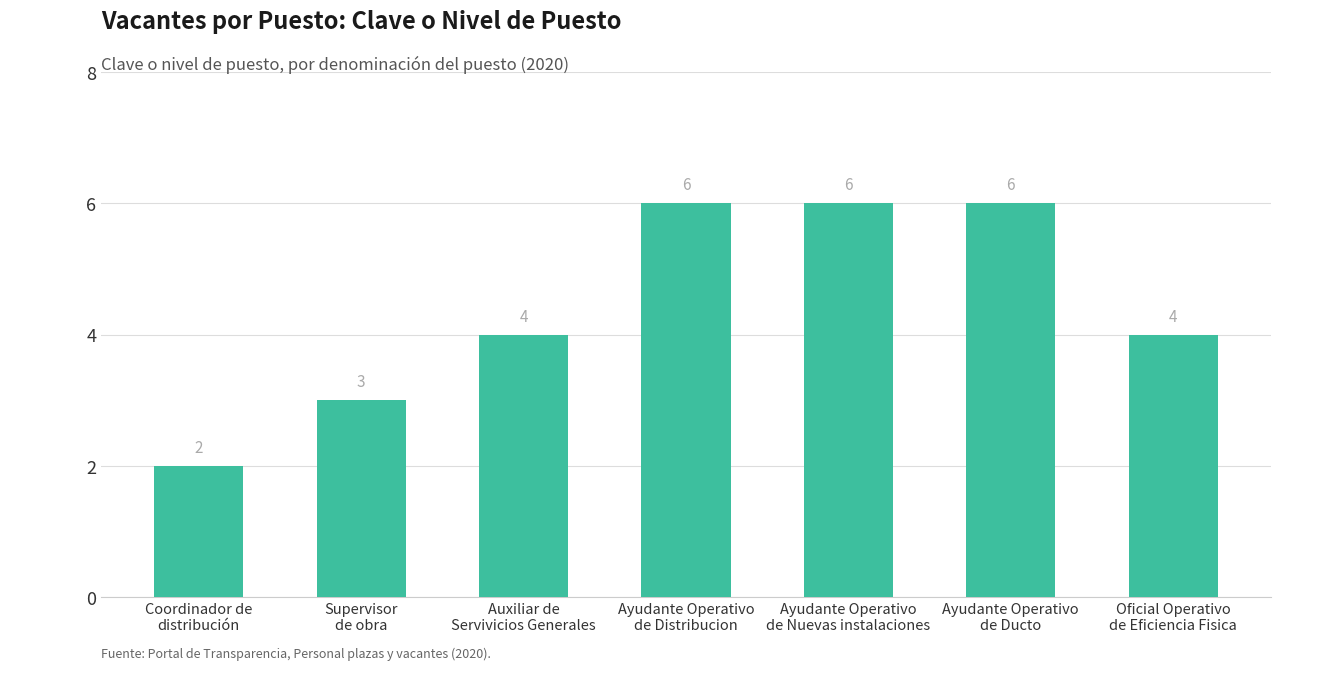

Does the chart contain any negative values?

No